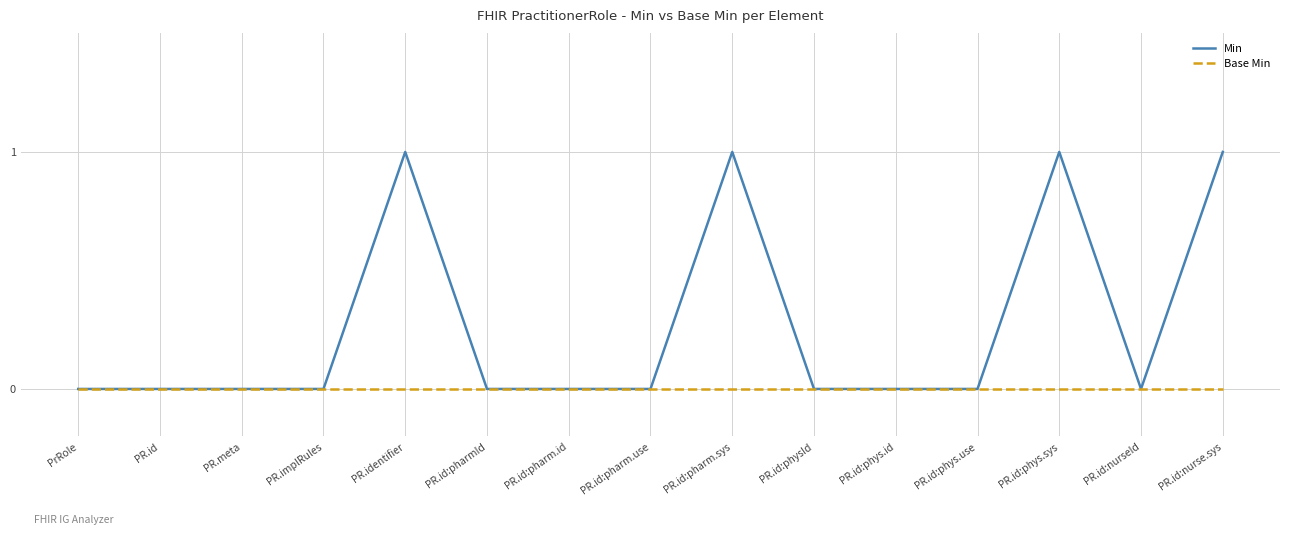

List the series in order of their overall mean, highest first.

Min, Base Min